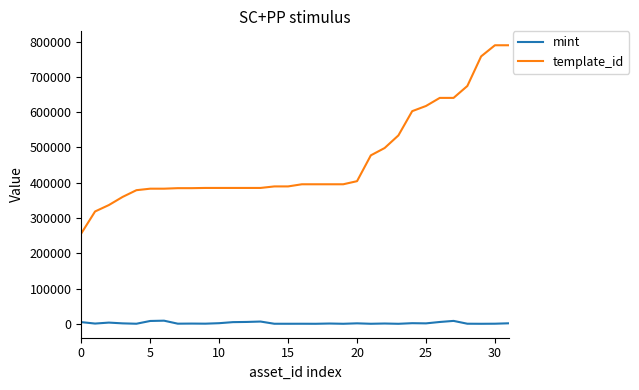

What is the difference between the maximum and minimum values in the template_id series?

533459